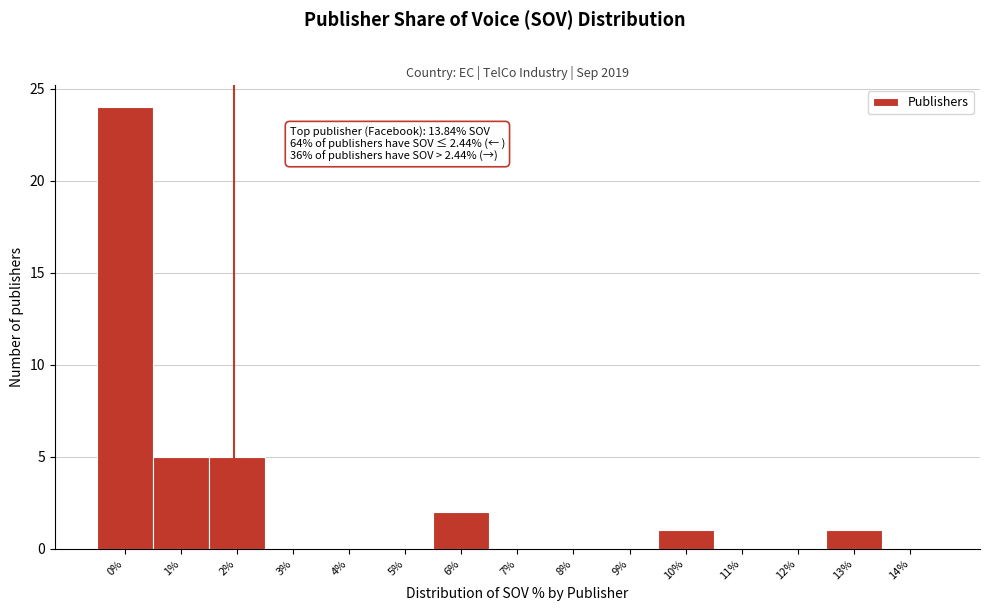

Reading left to right, transcribe all the data shown in this chart.

0%=24	1%=5	2%=5	3%=0	4%=0	5%=0	6%=2	7%=0	8%=0	9%=0	10%=1	11%=0	12%=0	13%=1	14%=0